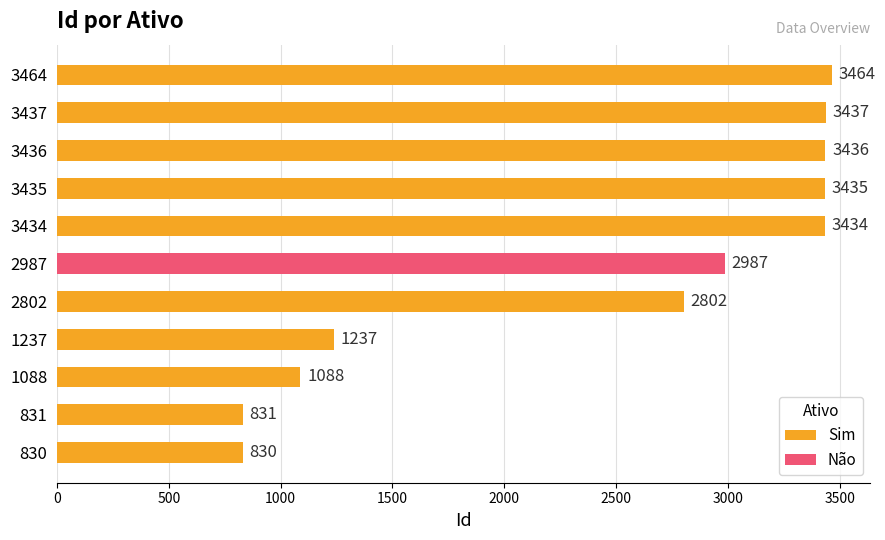

What is the minimum value for Sim?

830